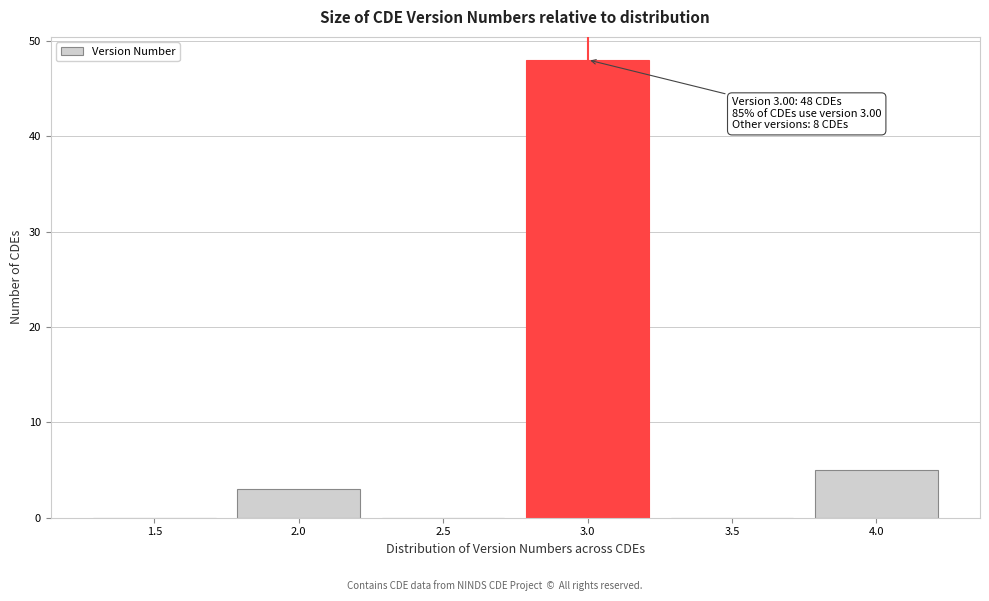

Reading right to left, what are all the values shown in this chart?

4.0=5	3.5=0	3.0=48	2.5=0	2.0=3	1.5=0